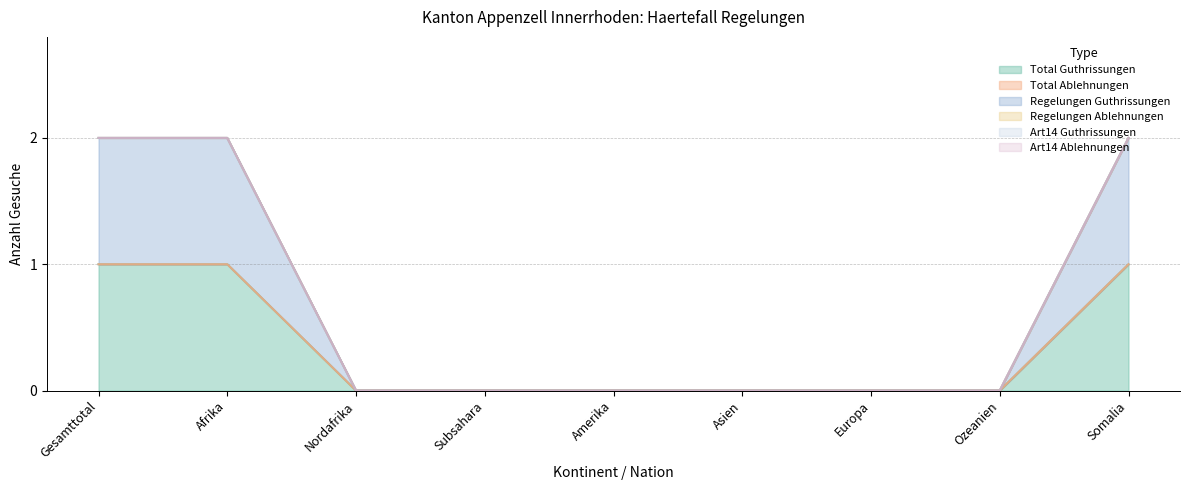

At how many categories does at least one series exceed 0?

3